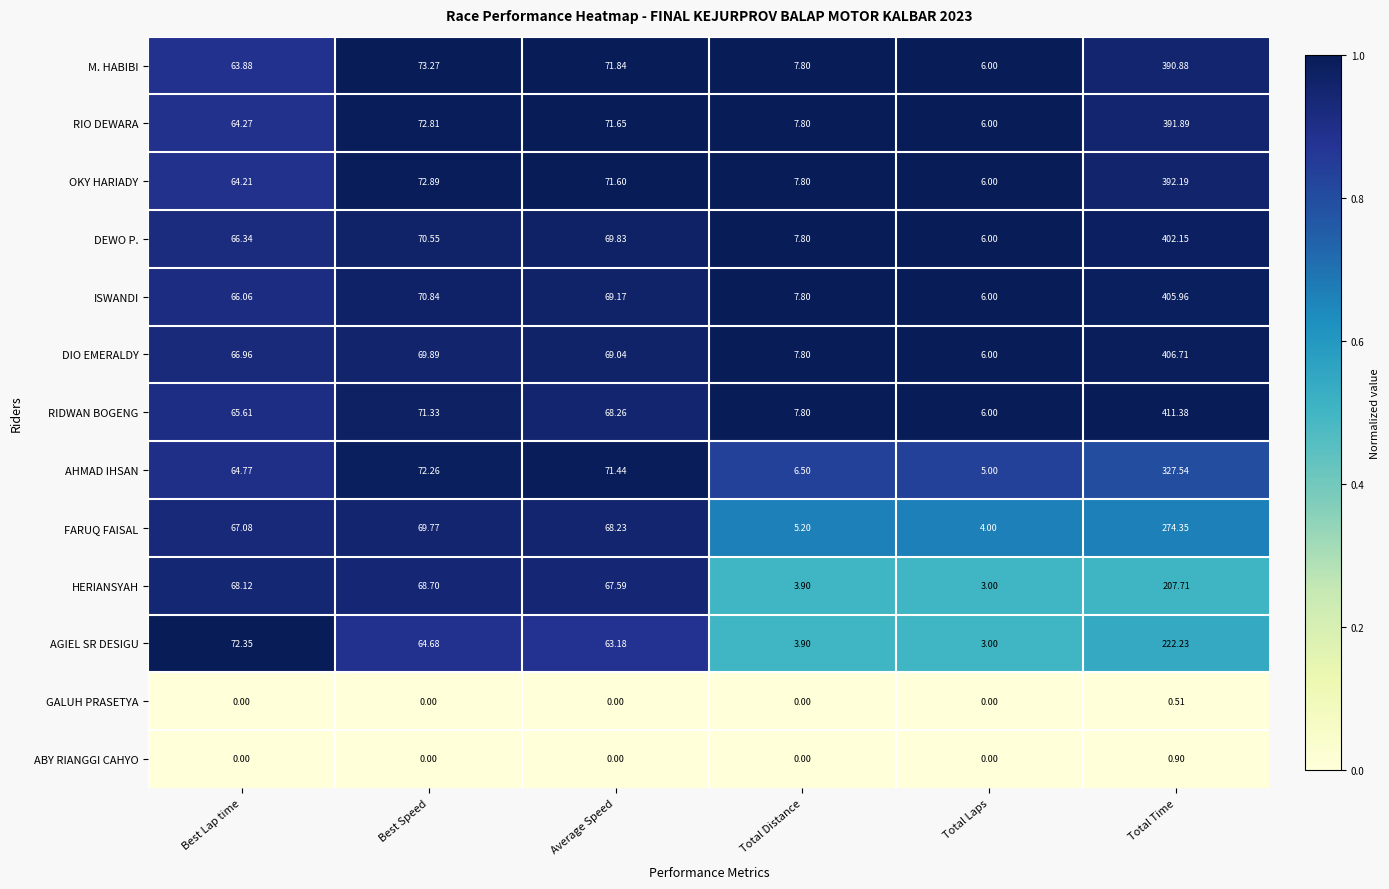

What is the maximum value shown in the chart?

411.4